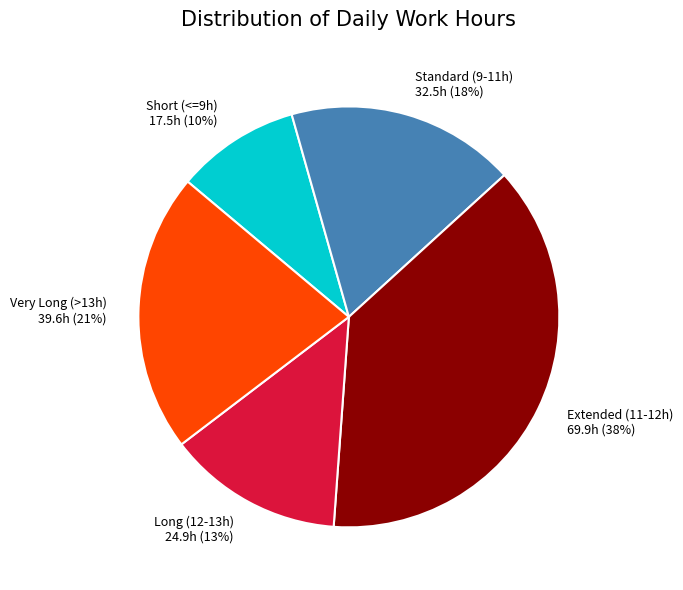

To the nearest percent, what is the average slice percentage?

20%